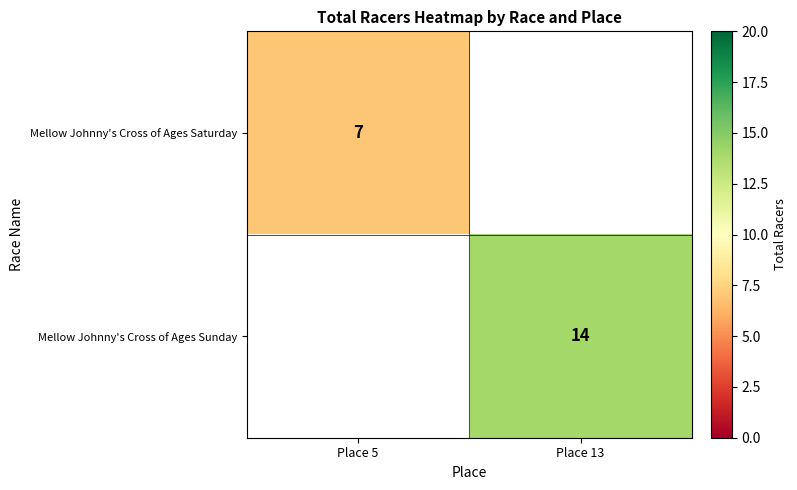

Is it true that Mellow Johnny's Cross of Ages Sunday equals 14 at Place 13?

True